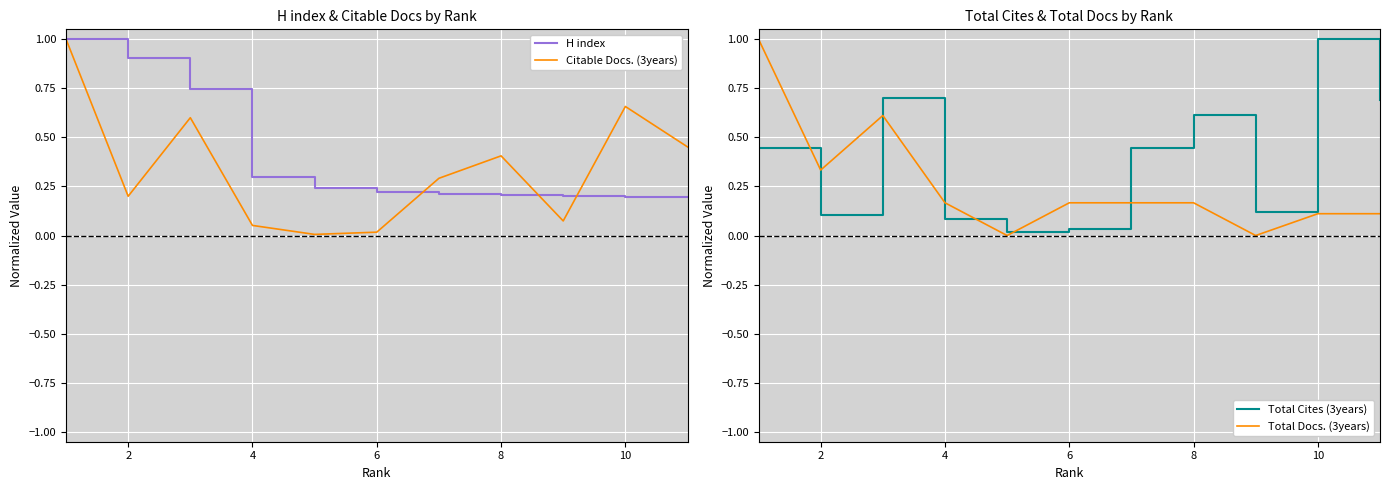

List the series in order of their peak value, lowest first.

H index, Citable Docs. (3years), Total Cites (3years), Total Docs. (3years)